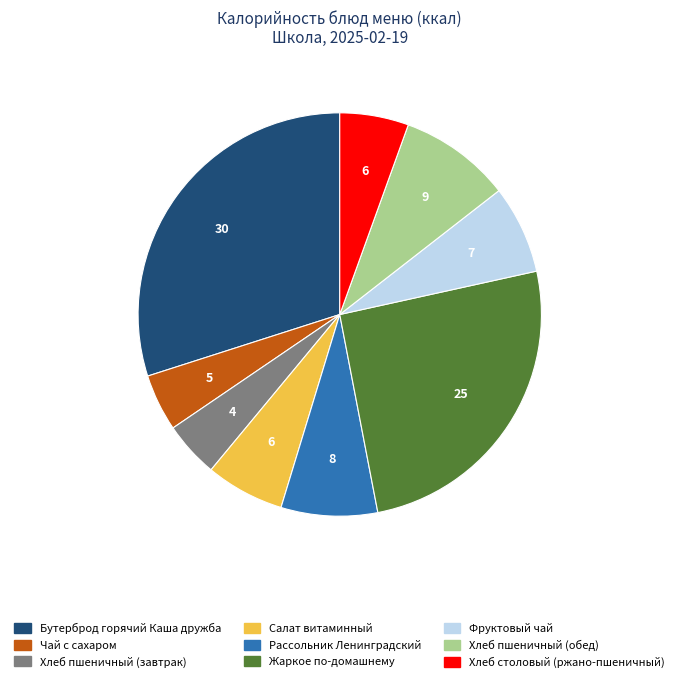

Count the number of slices in the pie.

9